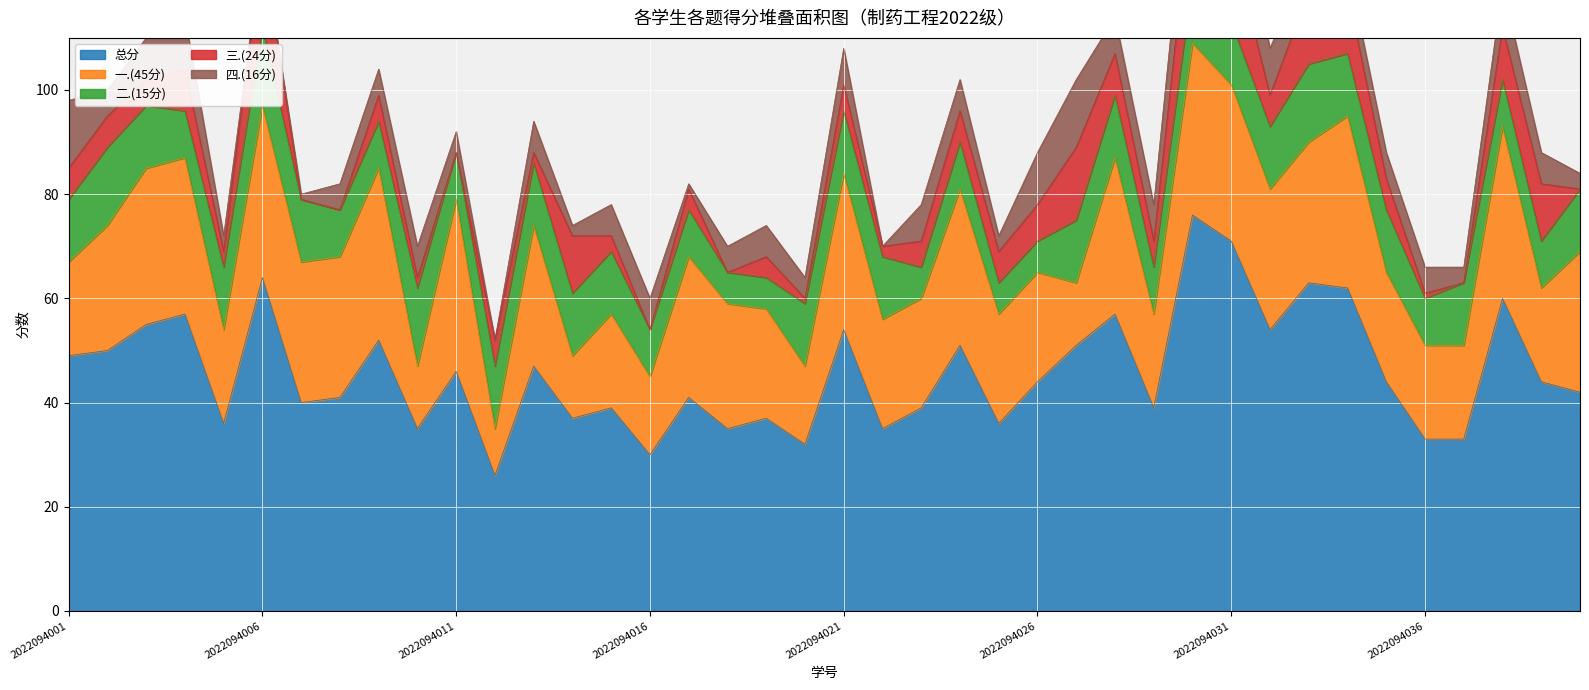

Reading left to right, transcribe all the data shown in this chart.

一.(45分): 18	24	30	30	18	33	27	27	33	12	33	9	27	12	18	15	27	24	21	15	30	21	21	30	21	21	12	30	18	33	30	27	27	33	21	18	18	33	18	27
二.(15分): 12	15	12	9	12	15	12	9	9	15	9	12	12	12	12	9	9	6	6	12	12	12	6	9	6	6	12	12	9	12	12	12	15	12	12	9	12	9	9	12
三.(24分): 6	6	5	8	3	16	0	0	5	2	0	5	2	11	3	0	4	0	4	1	5	2	5	6	6	7	14	8	5	18	16	6	14	12	6	1	0	10	11	0
四.(16分): 13	5	8	10	3	0	1	5	5	6	4	0	6	2	6	6	1	5	6	4	7	0	7	6	3	10	13	7	7	13	13	9	7	5	5	5	3	8	6	3
总分: 49	50	55	57	36	64	40	41	52	35	46	26	47	37	39	30	41	35	37	32	54	35	39	51	36	44	51	57	39	76	71	54	63	62	44	33	33	60	44	42